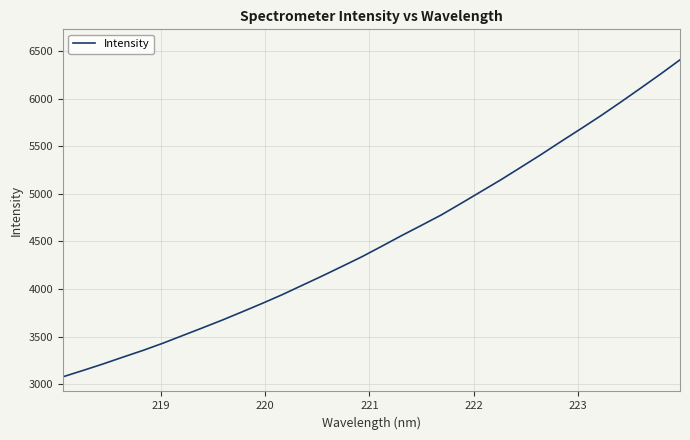

What is the difference between the maximum and minimum values?

3332.1